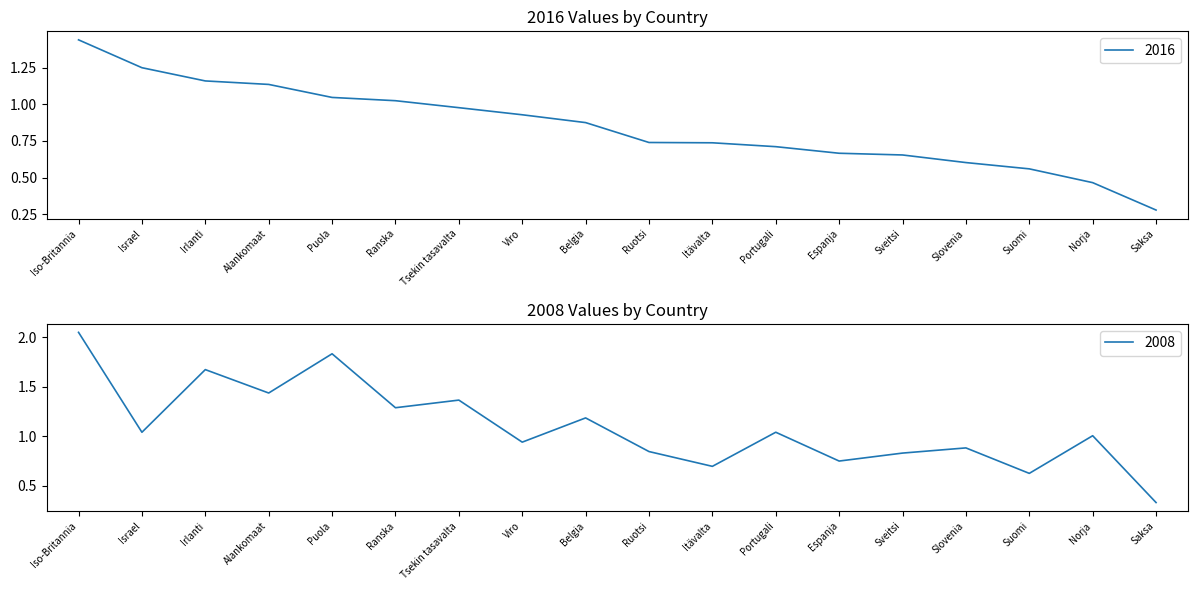

Between which two adjacent categories do 2016 and 2008 first intersect?

Iso-Britannia and Israel